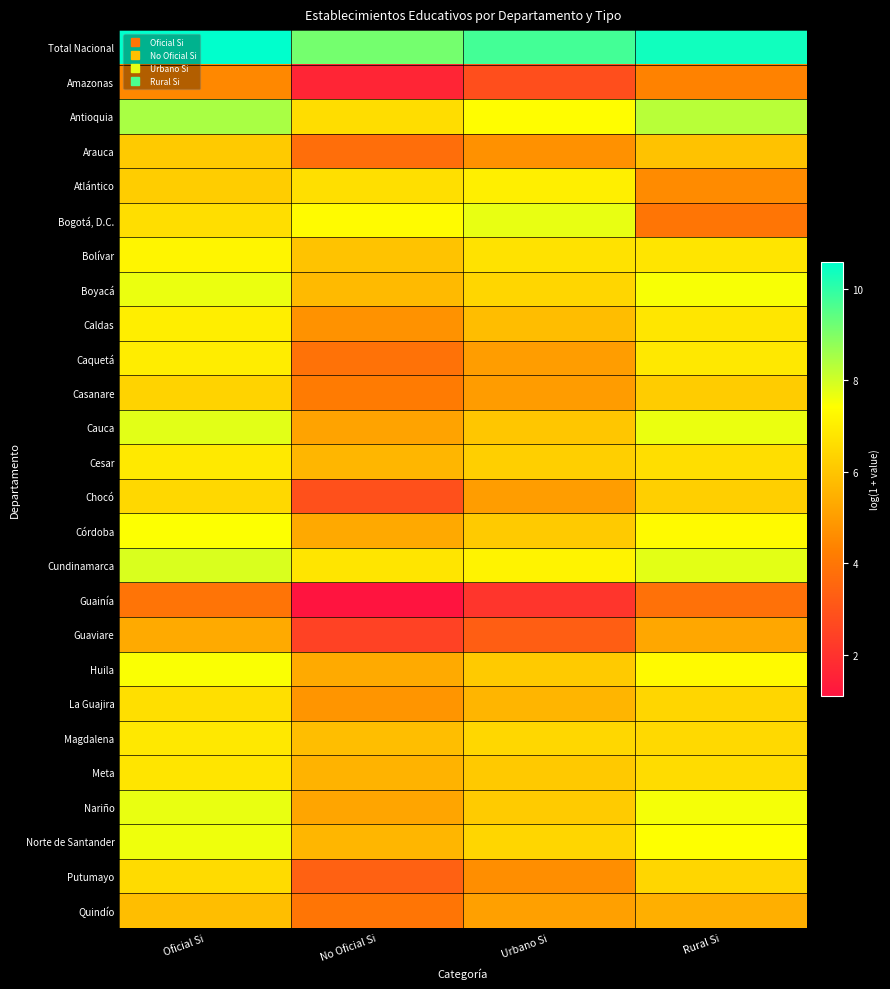

Reading left to right, extract all data points from this chart.

Total Nacional: Oficial Si=10.6	No Oficial Si=9.1	Urbano Si=9.8	Rural Si=10.4
Amazonas: Oficial Si=4.5	No Oficial Si=1.6	Urbano Si=2.8	Rural Si=4.3
Antioquia: Oficial Si=8.5	No Oficial Si=6.6	Urbano Si=7.4	Rural Si=8.3
Arauca: Oficial Si=6.1	No Oficial Si=3.8	Urbano Si=4.7	Rural Si=5.9
Atlántico: Oficial Si=6.2	No Oficial Si=6.6	Urbano Si=7.0	Rural Si=4.6
Bogotá, D.C.: Oficial Si=6.6	No Oficial Si=7.3	Urbano Si=7.7	Rural Si=4.0
Bolívar: Oficial Si=7.2	No Oficial Si=5.9	Urbano Si=6.7	Rural Si=6.8
Boyacá: Oficial Si=7.7	No Oficial Si=5.7	Urbano Si=6.4	Rural Si=7.5
Caldas: Oficial Si=7.0	No Oficial Si=4.7	Urbano Si=5.8	Rural Si=6.8
Caquetá: Oficial Si=7.0	No Oficial Si=3.9	Urbano Si=5.0	Rural Si=6.9
Casanare: Oficial Si=6.3	No Oficial Si=4.1	Urbano Si=5.0	Rural Si=6.2
Cauca: Oficial Si=7.8	No Oficial Si=5.2	Urbano Si=6.0	Rural Si=7.7
Cesar: Oficial Si=6.9	No Oficial Si=5.6	Urbano Si=6.2	Rural Si=6.6
Chocó: Oficial Si=6.5	No Oficial Si=2.9	Urbano Si=5.0	Rural Si=6.2
Córdoba: Oficial Si=7.5	No Oficial Si=5.3	Urbano Si=6.1	Rural Si=7.3
Cundinamarca: Oficial Si=7.9	No Oficial Si=6.8	Urbano Si=7.1	Rural Si=7.8
Guainía: Oficial Si=4.0	No Oficial Si=1.1	Urbano Si=2.1	Rural Si=3.9
Guaviare: Oficial Si=5.3	No Oficial Si=2.5	Urbano Si=3.3	Rural Si=5.3
Huila: Oficial Si=7.5	No Oficial Si=5.3	Urbano Si=6.1	Rural Si=7.3
La Guajira: Oficial Si=6.6	No Oficial Si=4.8	Urbano Si=5.6	Rural Si=6.4
Magdalena: Oficial Si=6.9	No Oficial Si=5.8	Urbano Si=6.4	Rural Si=6.5
Meta: Oficial Si=6.8	No Oficial Si=5.6	Urbano Si=6.1	Rural Si=6.6
Nariño: Oficial Si=7.7	No Oficial Si=5.2	Urbano Si=6.1	Rural Si=7.5
Norte de Santander: Oficial Si=7.6	No Oficial Si=5.6	Urbano Si=6.4	Rural Si=7.4
Putumayo: Oficial Si=6.5	No Oficial Si=3.4	Urbano Si=4.6	Rural Si=6.4
Quindío: Oficial Si=5.8	No Oficial Si=4.0	Urbano Si=5.1	Rural Si=5.5